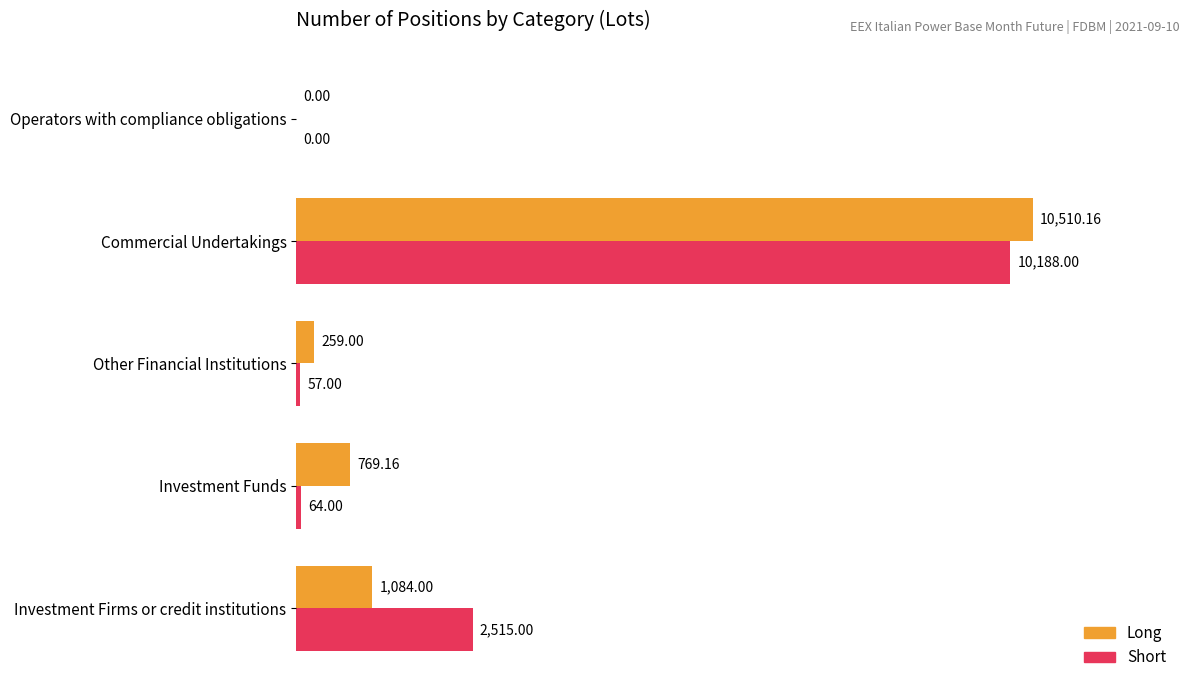

Is the value of Short at Other Financial Institutions greater than the value of Long at Investment Firms or credit institutions?

No